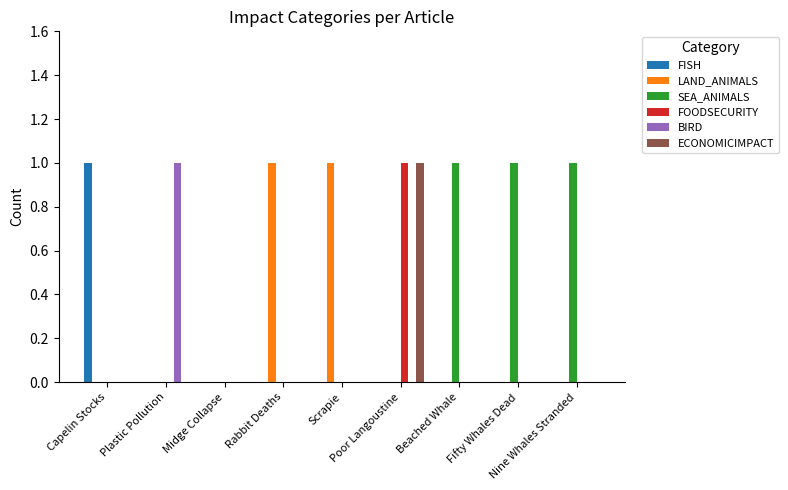

Which series has the largest total across all categories?

SEA_ANIMALS